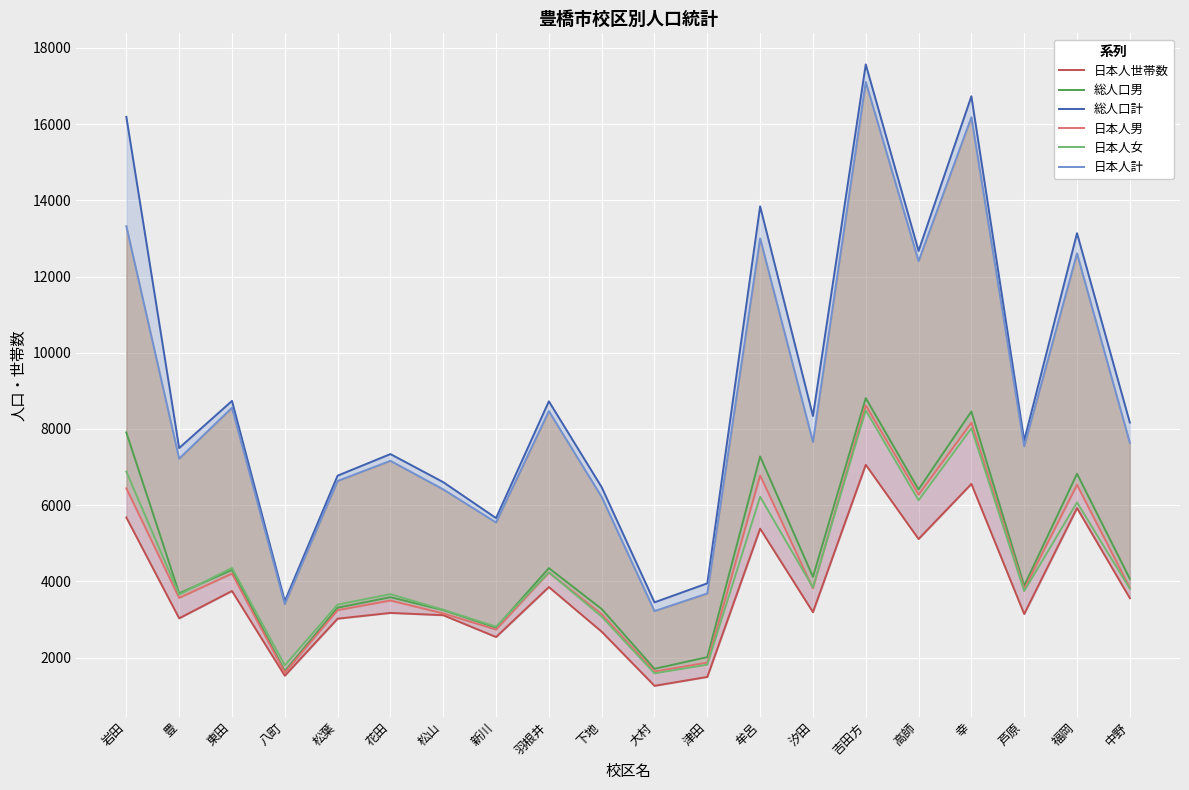

Where does the 日本人男 series first go above 3818?

岩田